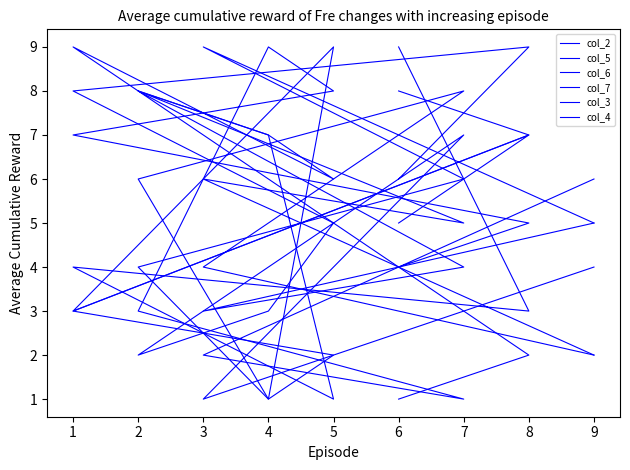

What are all the series names shown in the legend?

col_2, col_5, col_6, col_7, col_3, col_4